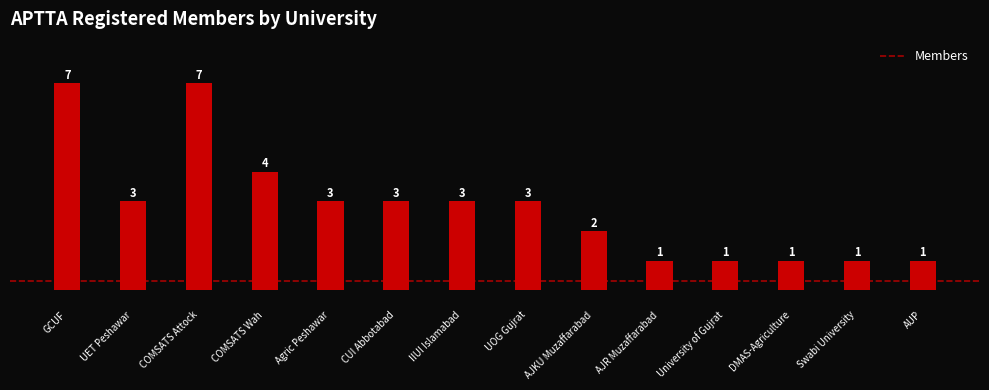

What is the label of the 8th bar from the left?

UOG Gujrat